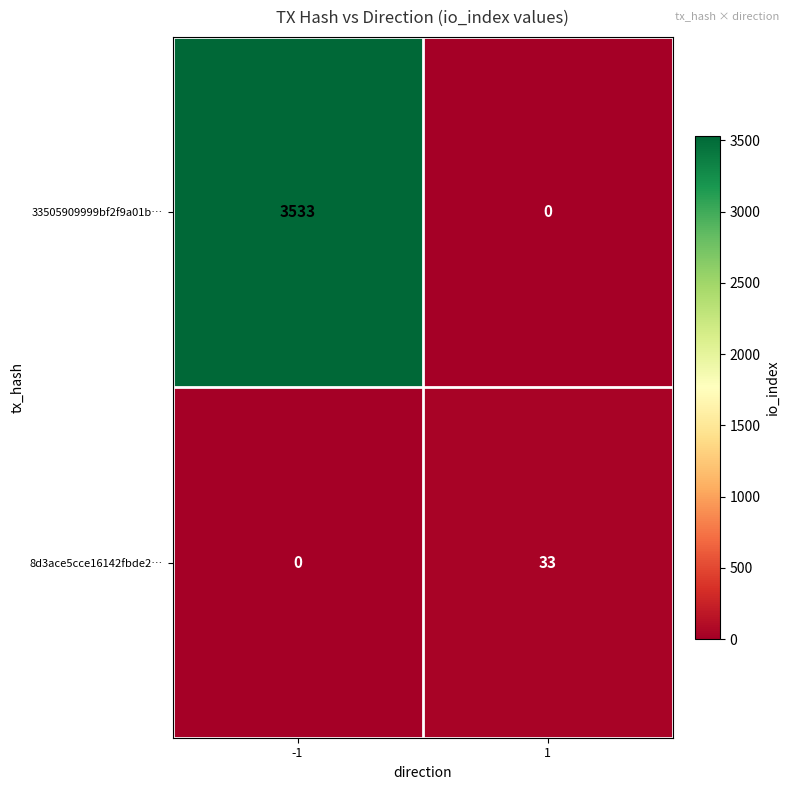

At how many categories does at least one series exceed 1146?

1